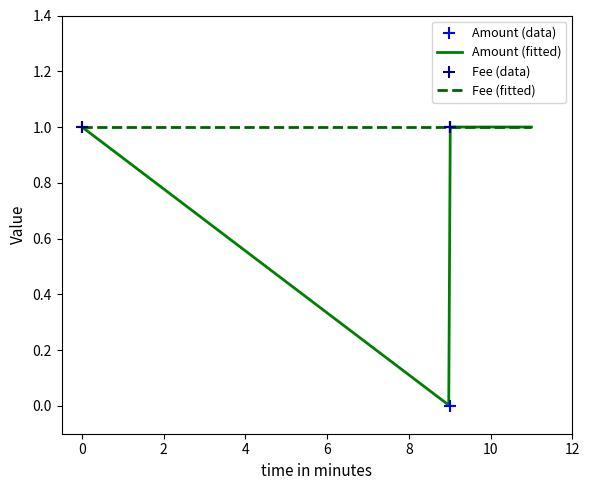

Approximately how many times larger is the value at 2017-10-19 16:50:10 compared to 2017-10-19 16:41:10?

1.0